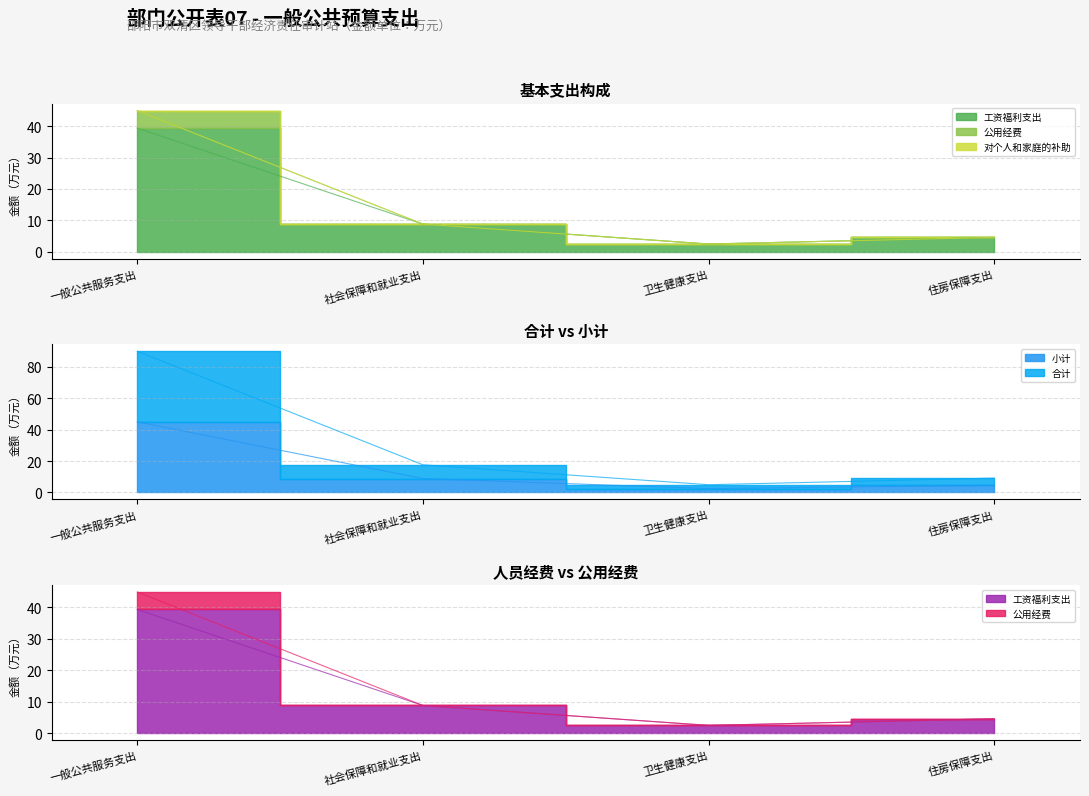

What is the highest value of the 合计 series?

44.9